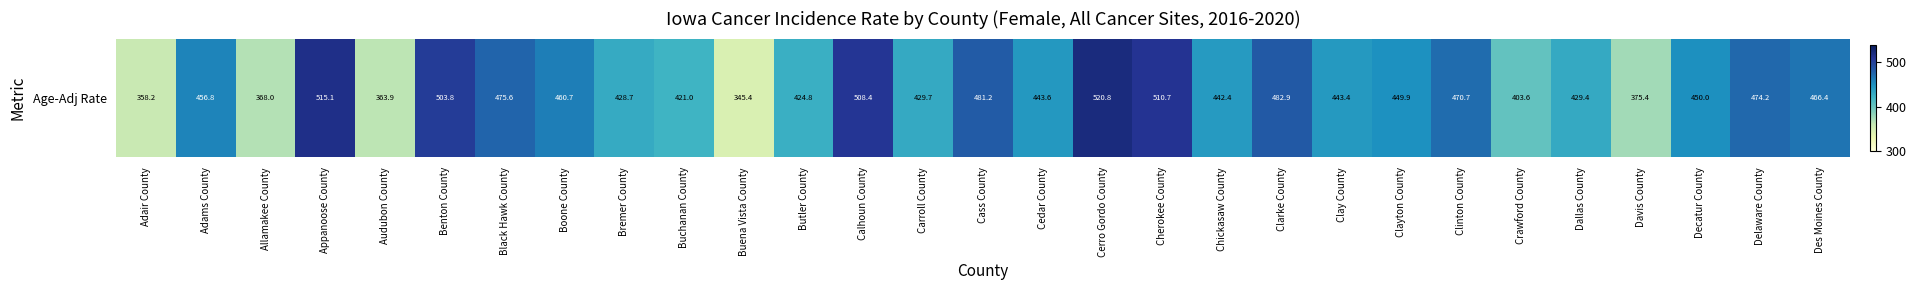

Is it true that the value at Decatur County is 450.0?

True